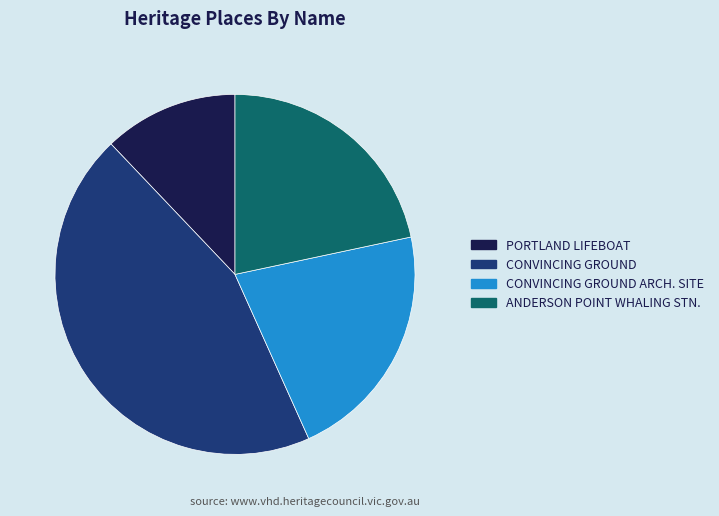

Is there a majority slice in this chart?

No